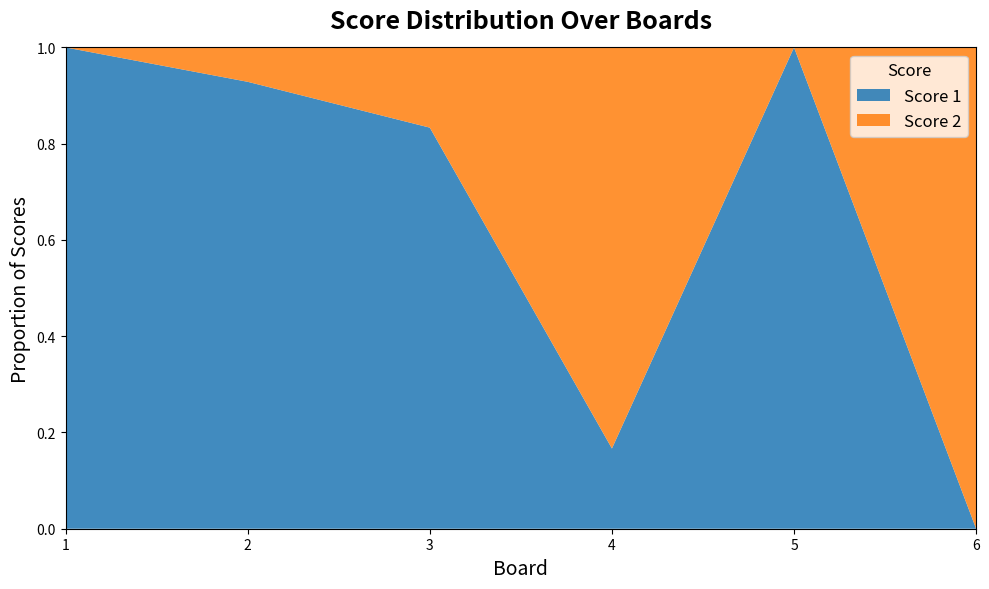

Reading right to left, extract all data points from this chart.

Score 1: 0	25	5	25	13	25
Score 2: 10	0	25	5	1	0